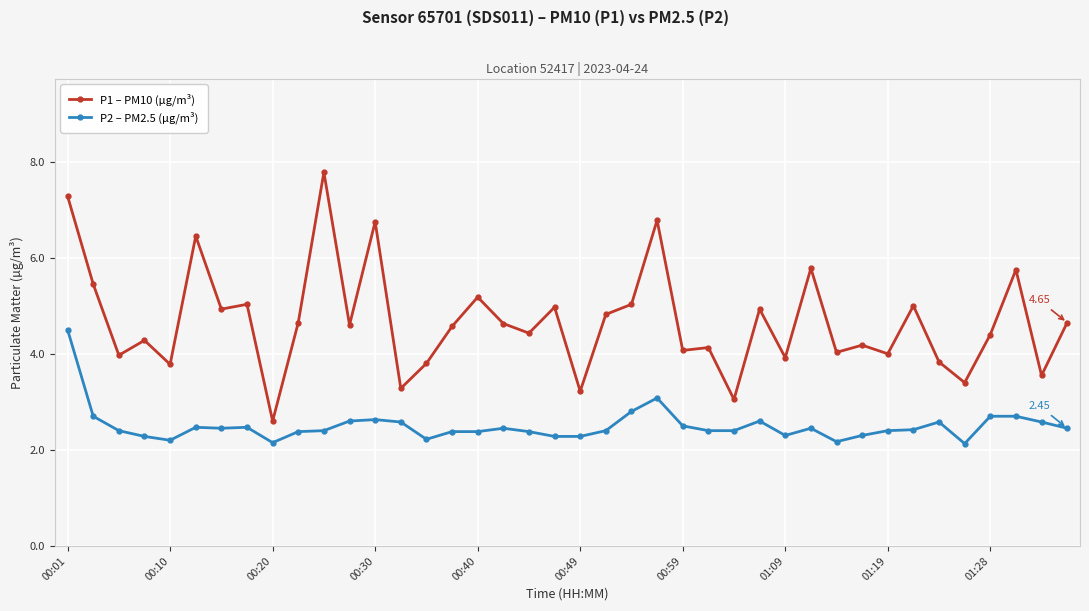

Which series has the widest spread of values?

P1 – PM10 (µg/m³)